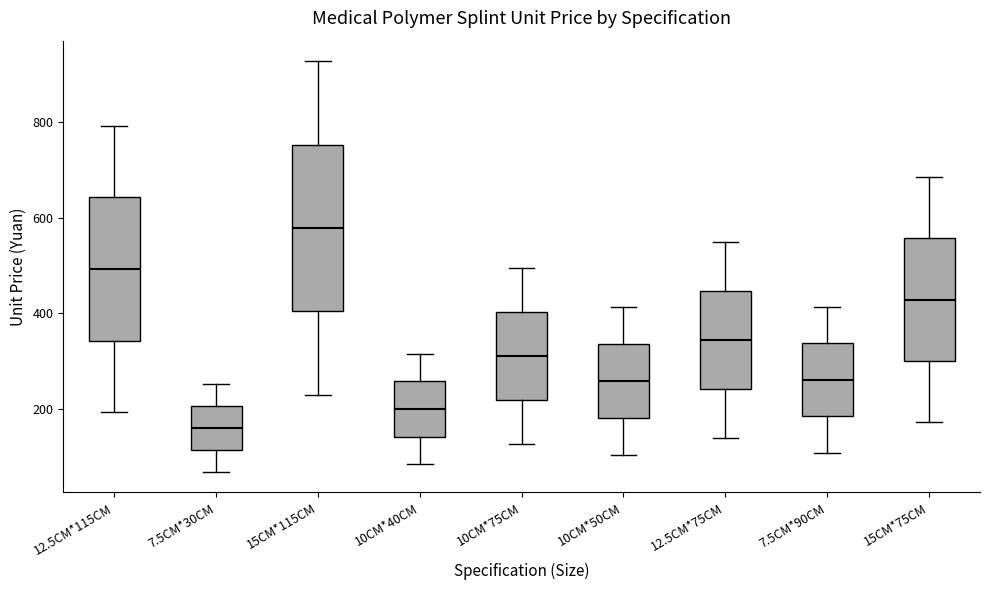

Which box has the highest median line?

15CM*115CM